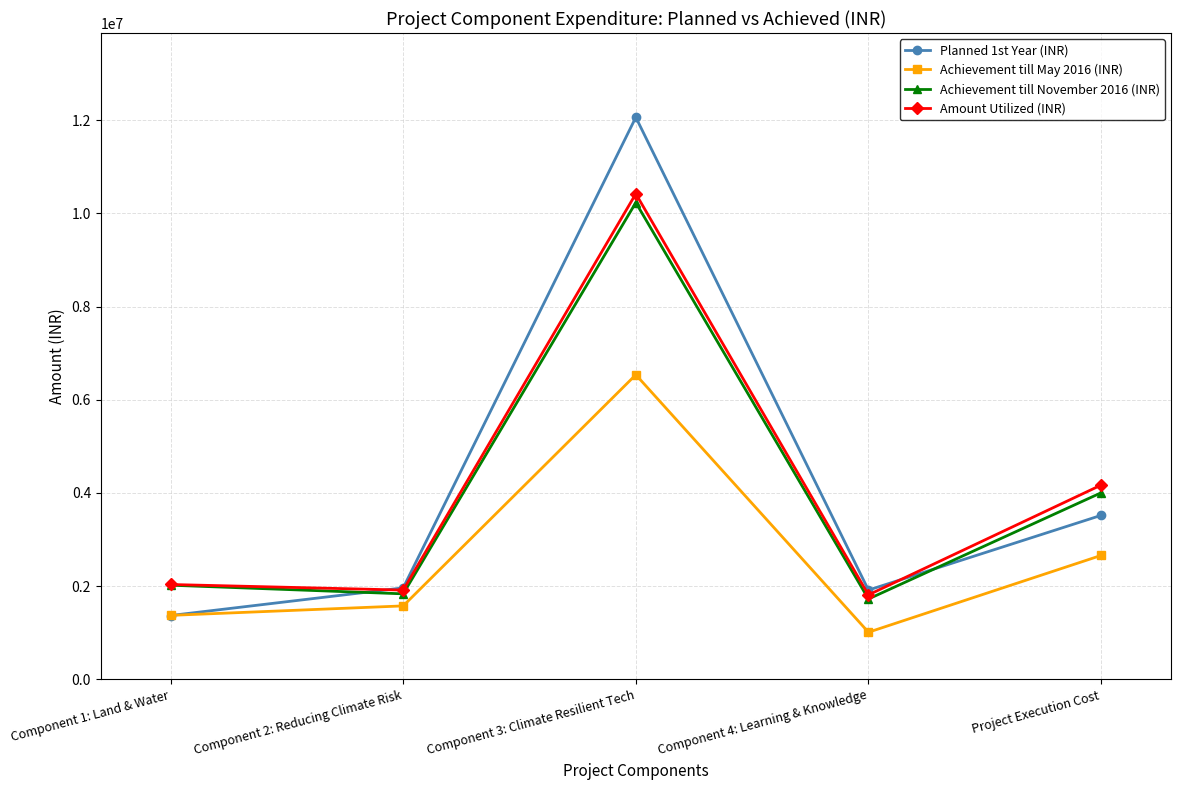

How many interior local peaks does the Planned 1st Year (INR) series have?

1